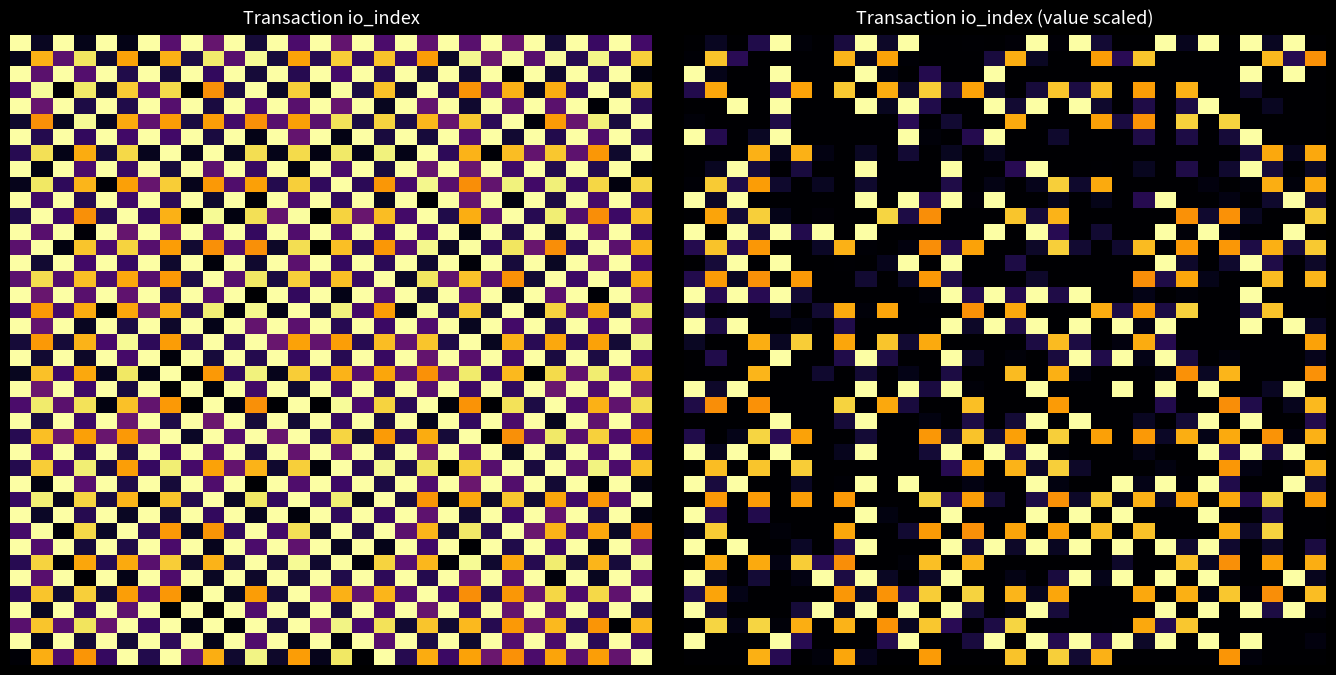

At how many categories does at least one series exceed 0?

30